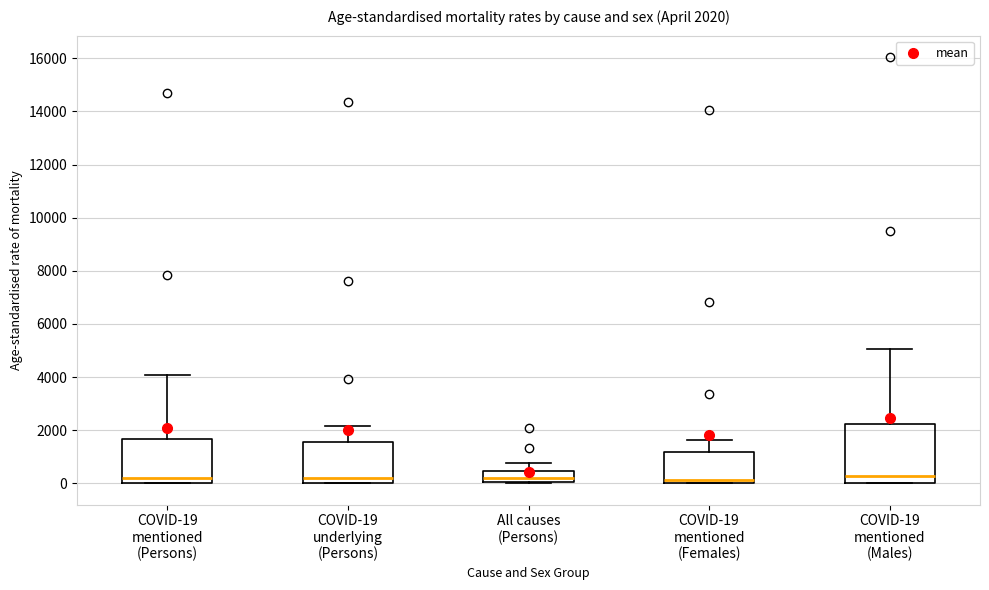

Which box is the tallest, from its lower edge to its upper edge?

COVID-19 mentioned (Males)